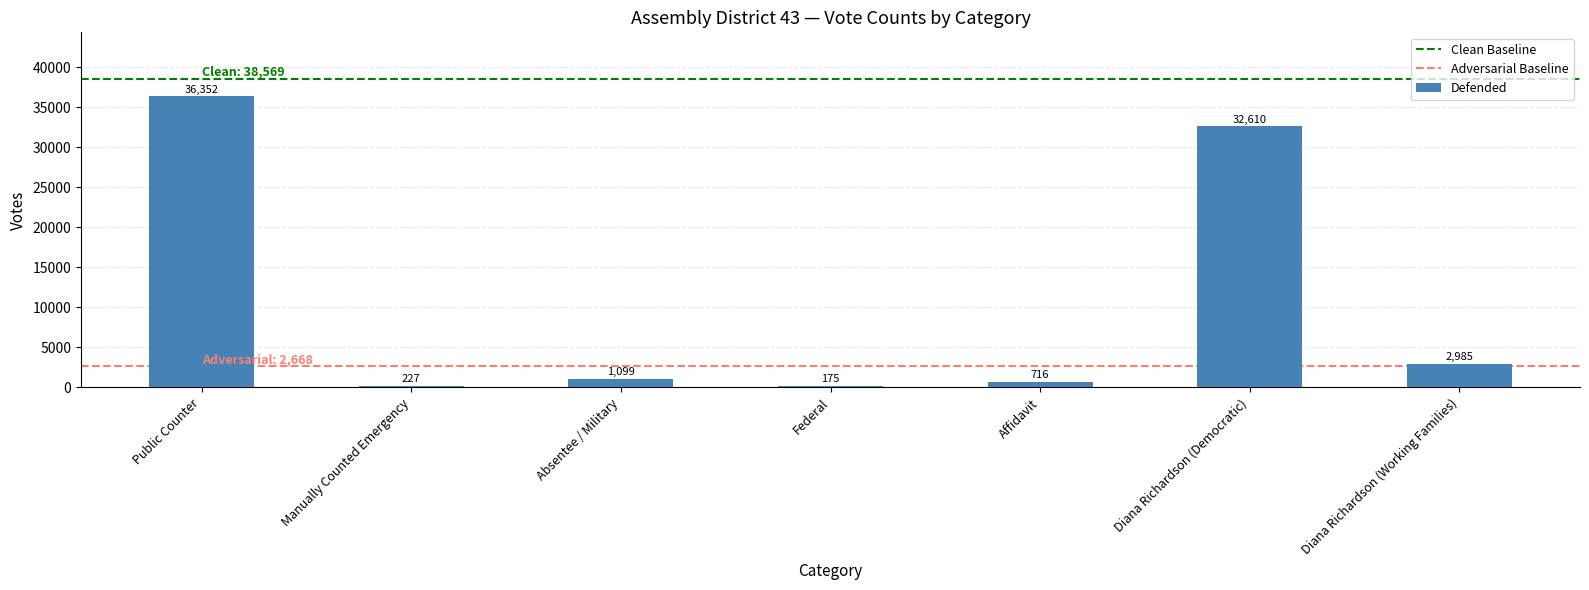

List the labels in order of value, largest first.

Public Counter, Diana Richardson (Democratic), Diana Richardson (Working Families), Absentee / Military, Affidavit, Manually Counted Emergency, Federal